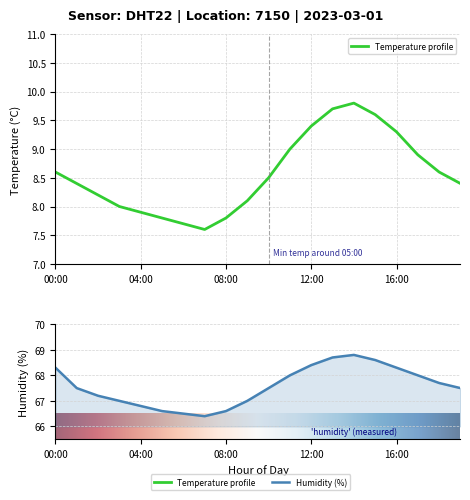

What are all the series names shown in the legend?

temperature, humidity